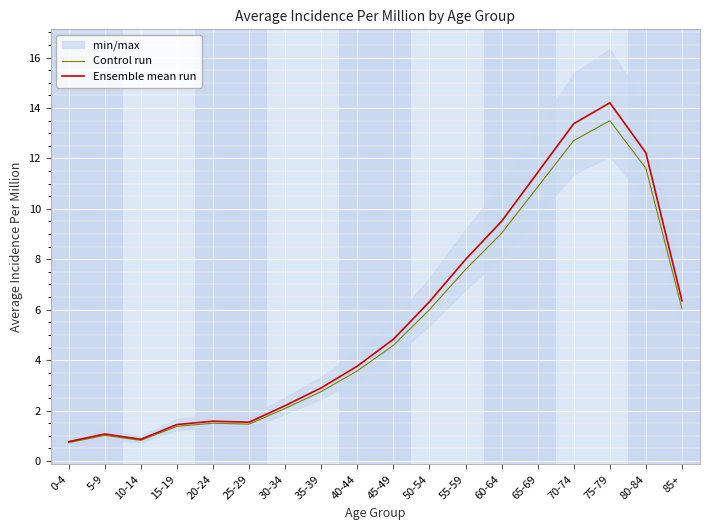

Is it true that Control run equals 4.6 at 45-49?

True